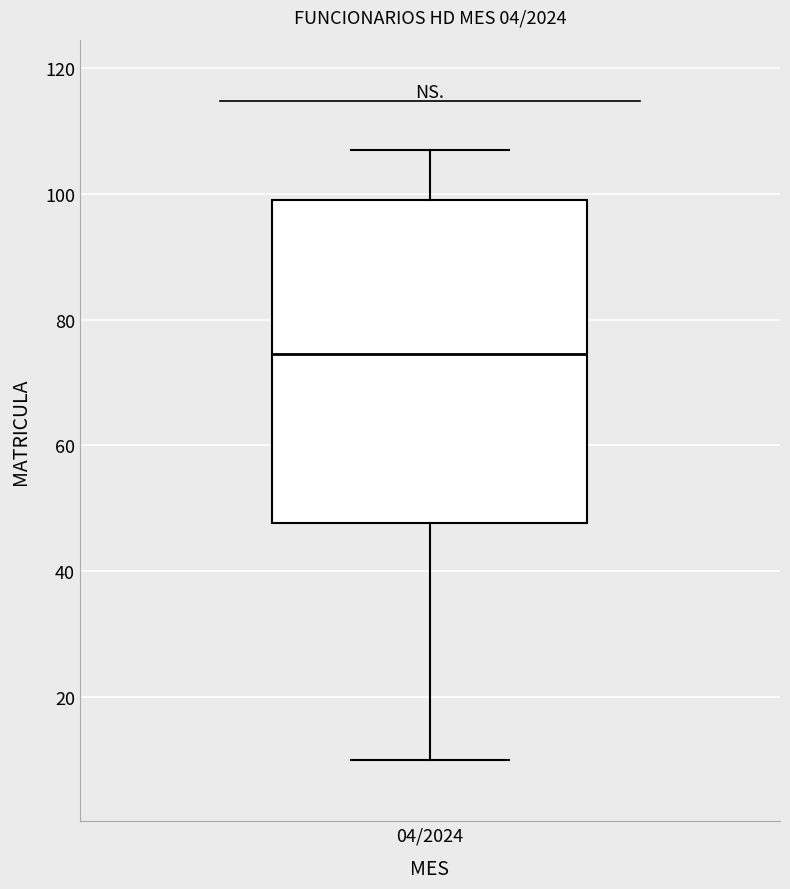

Read this box plot against the y-axis: the position of the median line, the range covered by the box, and the ends of both whiskers. The values are not printed on the chart, so give them approximately, as read against the axis.

median 74, box 48 to 100, whiskers 10 to 108